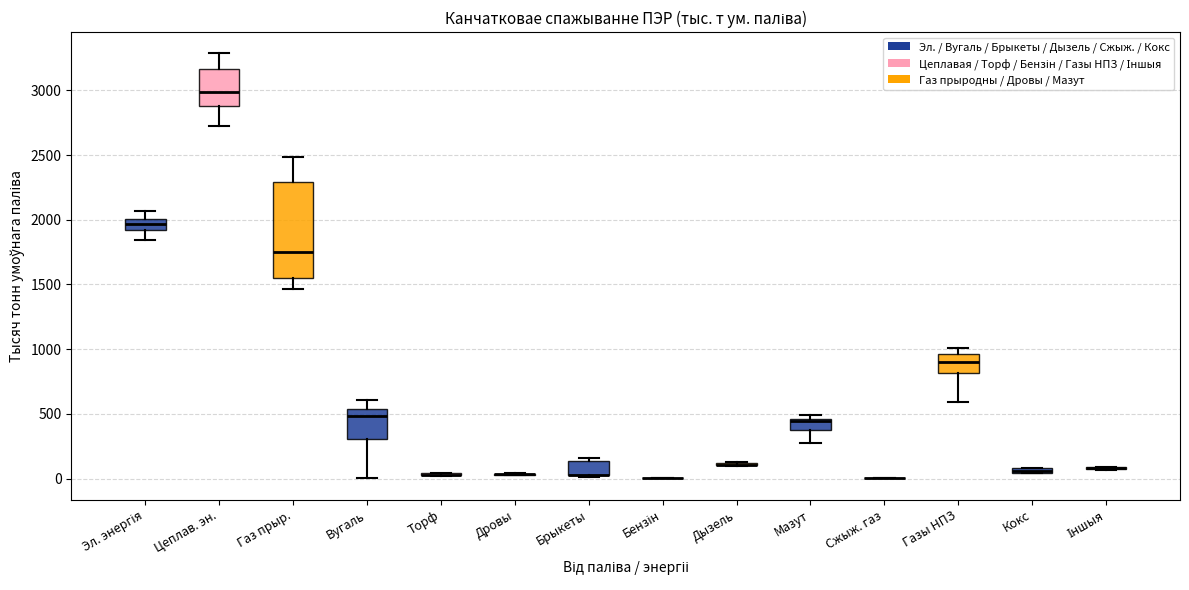

Comparing the boxes themselves (not the whiskers), which one is the tallest?

Газ прыр.